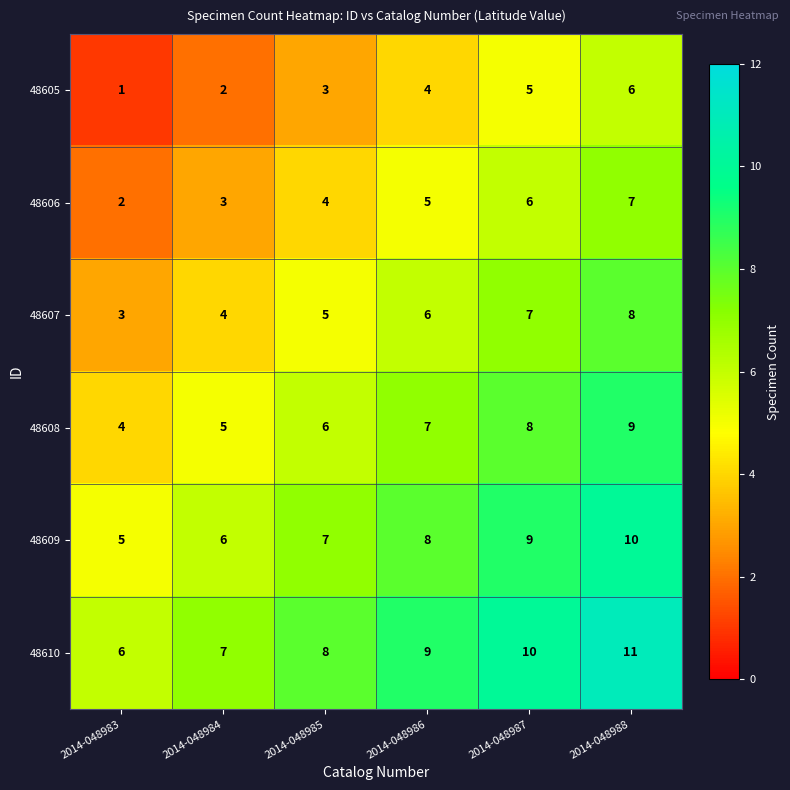

Which series has the largest total across all categories?

48610